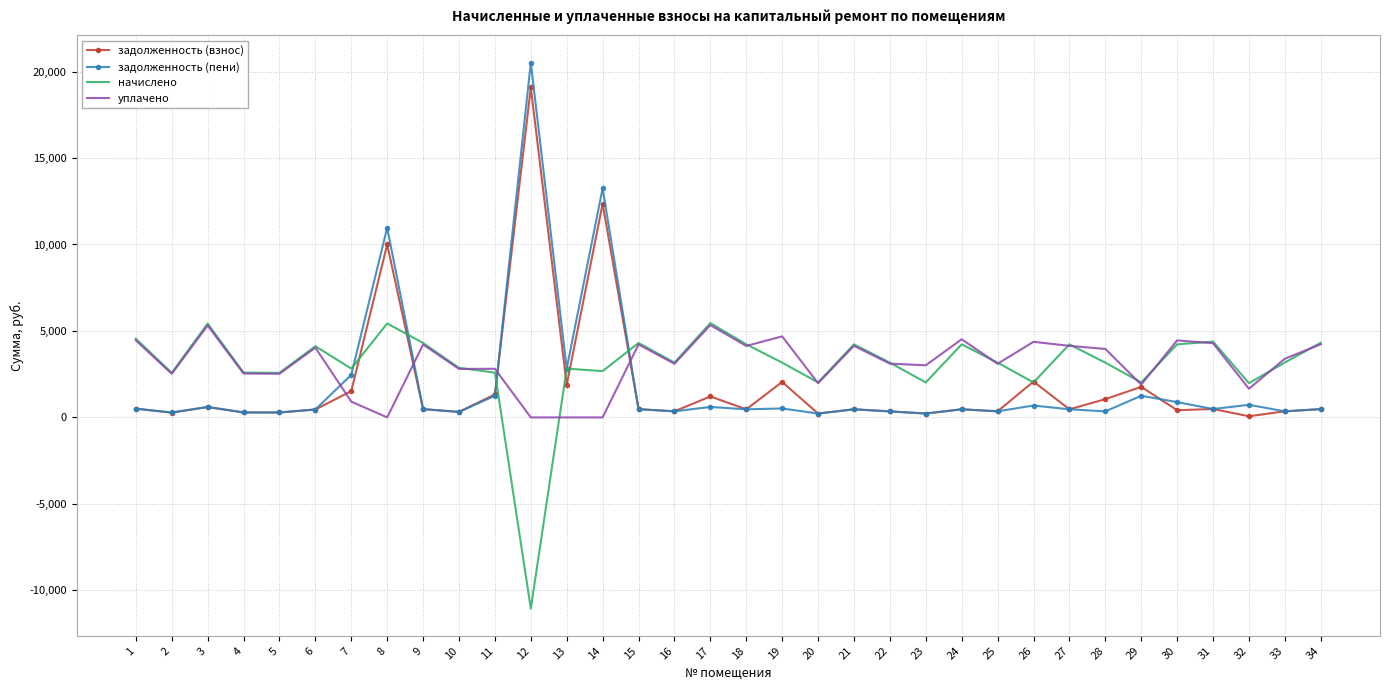

The value of задолженность (пени) at 18 is 469.2. True or false?

True